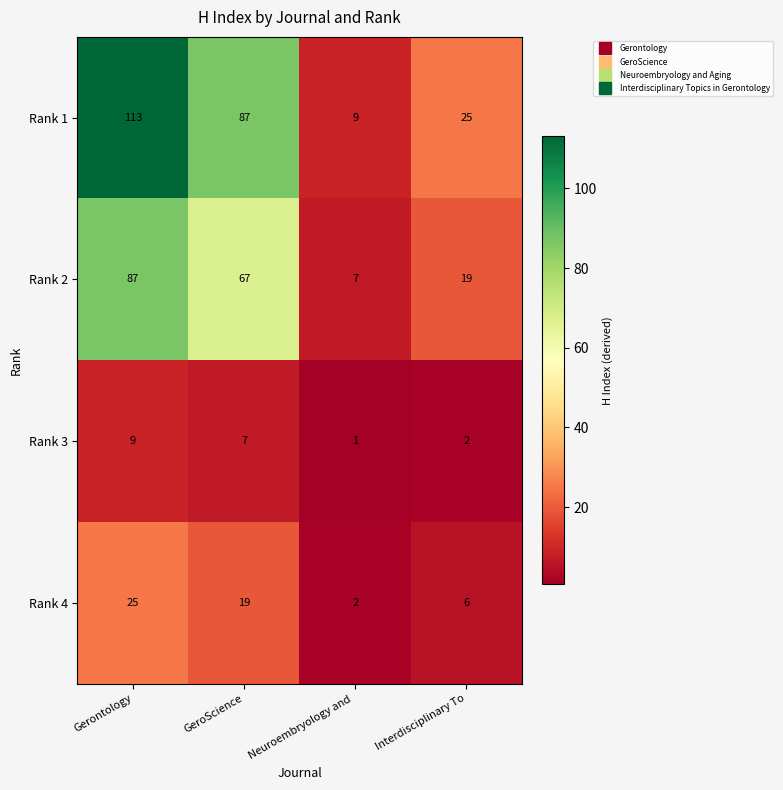

Reading left to right, transcribe all the data shown in this chart.

Rank 1: Gerontology=113	GeroScience=87	Neuroembryology and =9	Interdisciplinary To=25
Rank 2: Gerontology=87	GeroScience=67	Neuroembryology and =7	Interdisciplinary To=19
Rank 3: Gerontology=9	GeroScience=7	Neuroembryology and =1	Interdisciplinary To=2
Rank 4: Gerontology=25	GeroScience=19	Neuroembryology and =2	Interdisciplinary To=6